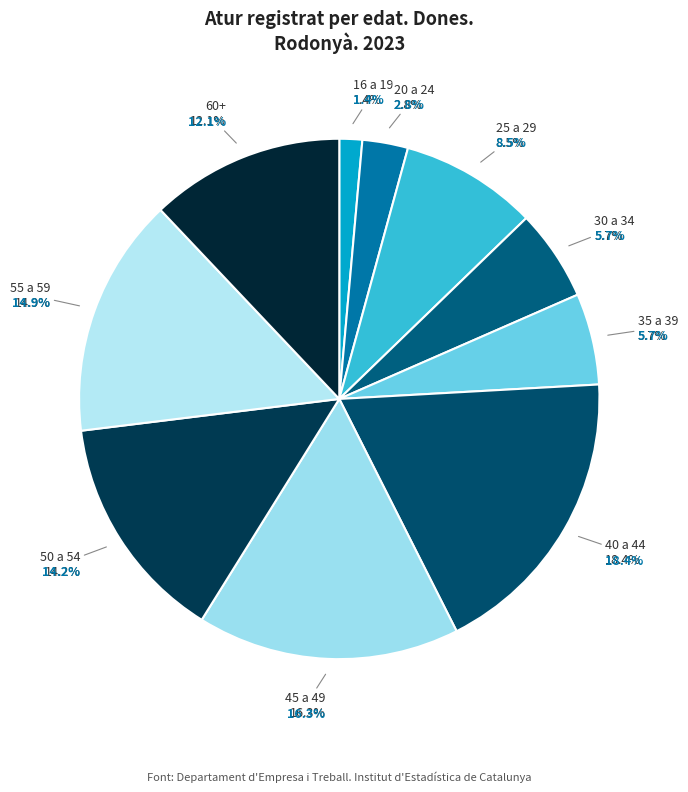

Is it true that De 45 a 49 anys is 26% of the pie?

False